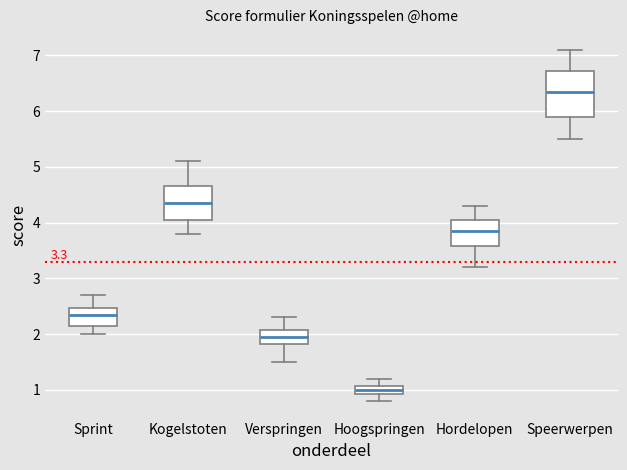

Comparing the boxes themselves (not the whiskers), which one is the tallest?

Speerwerpen